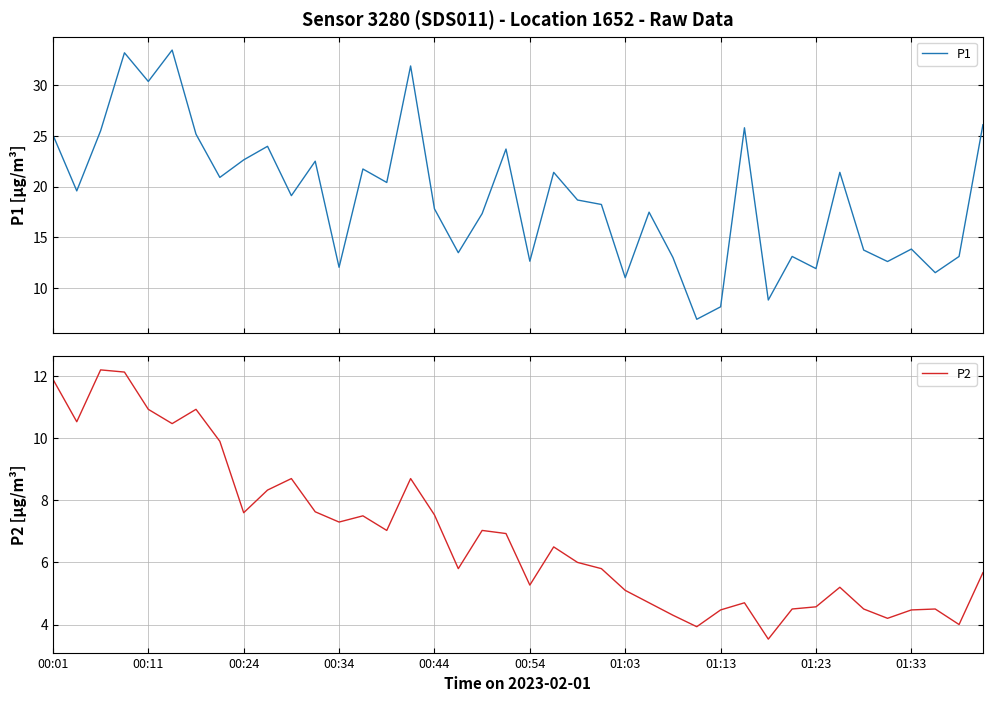

What is the minimum value for P1?

6.9